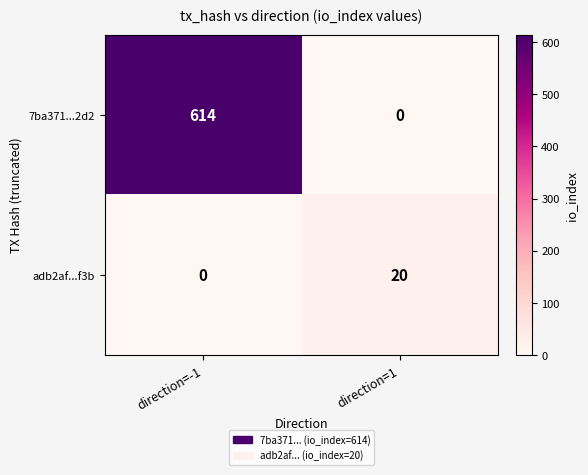

At which category is the sum across all series the highest?

direction=-1